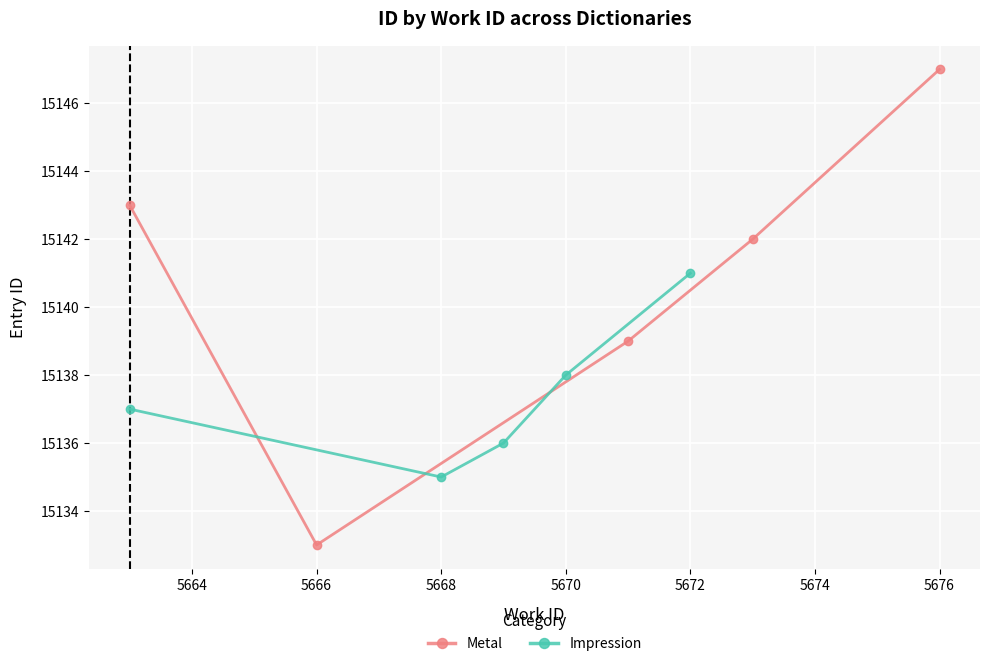

What is the minimum value for Impression?

15135